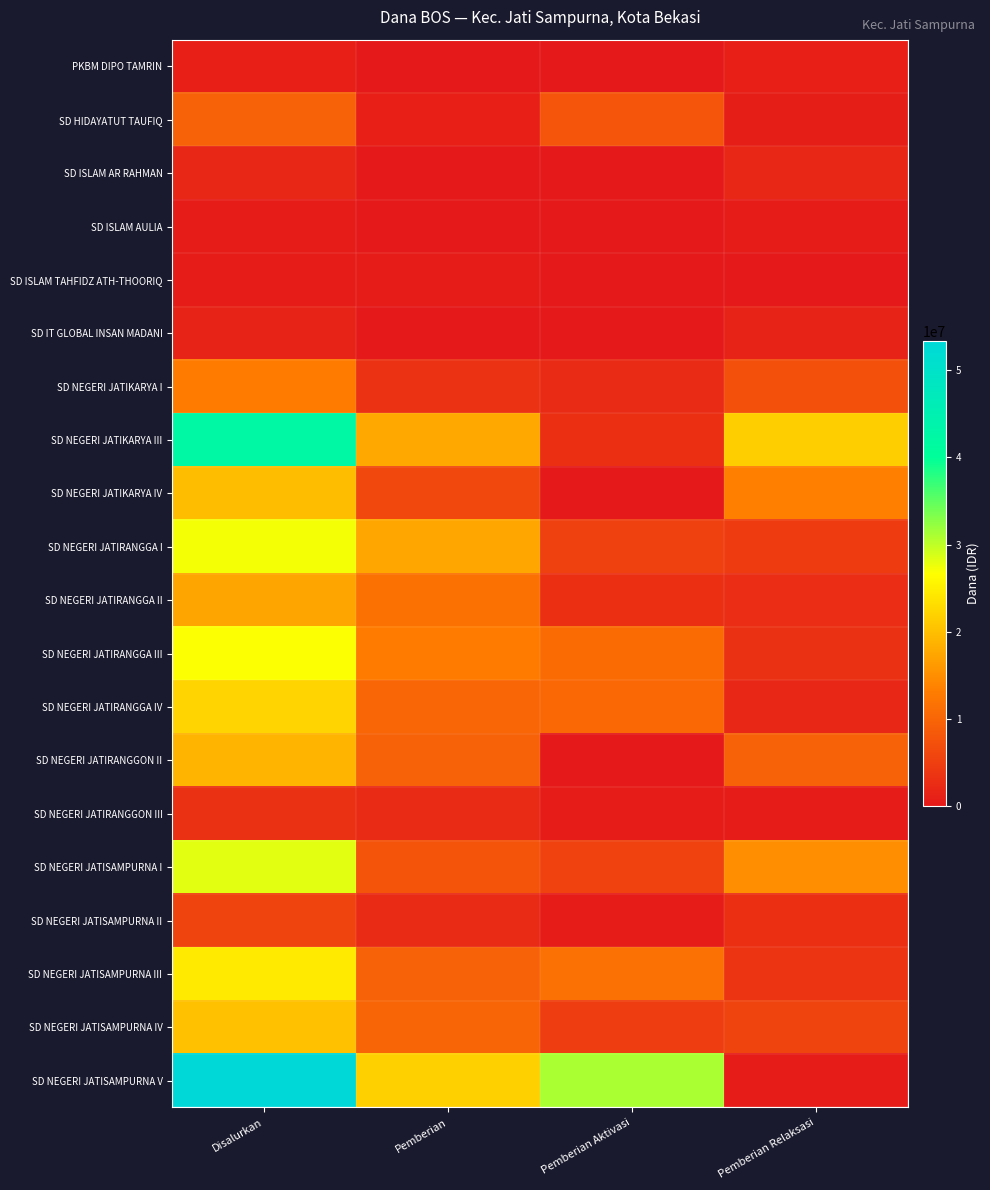

What is the spread (max minus min) of values at Pemberian Relaksasi?

21600000